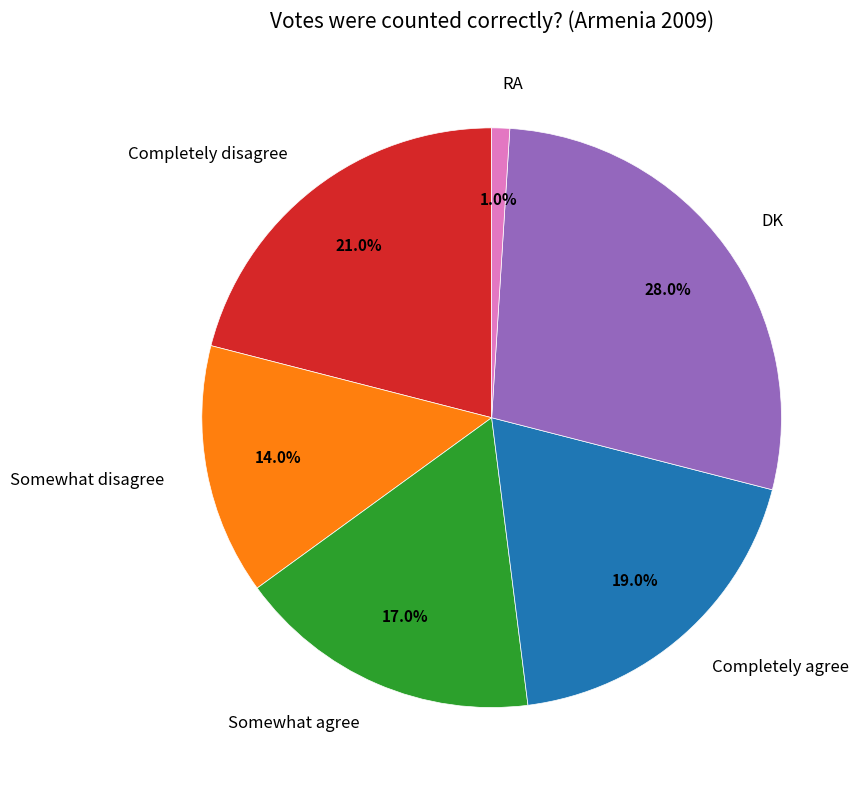

The RA slice represents 1% of the pie. True or false?

True